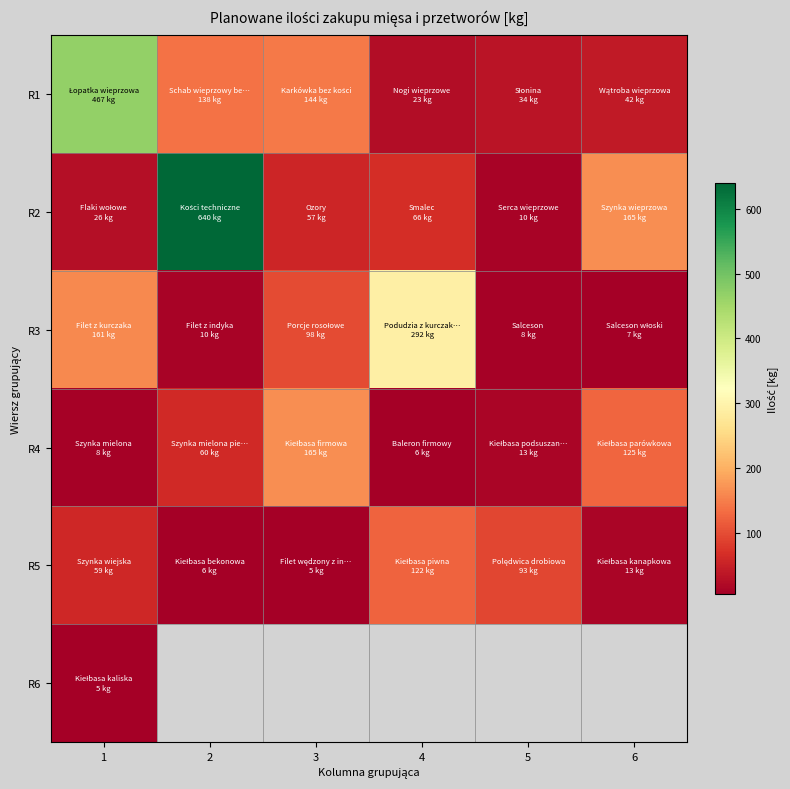

How many data points does each series have?

6